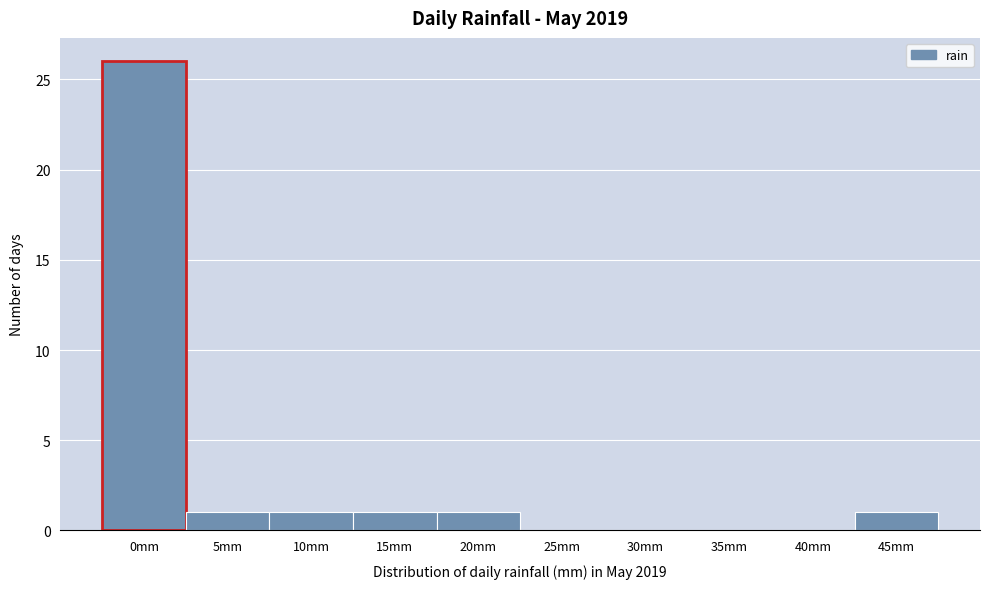

Reading right to left, what are all the values shown in this chart?

45mm=1	40mm=0	35mm=0	30mm=0	25mm=0	20mm=1	15mm=1	10mm=1	5mm=1	0mm=26